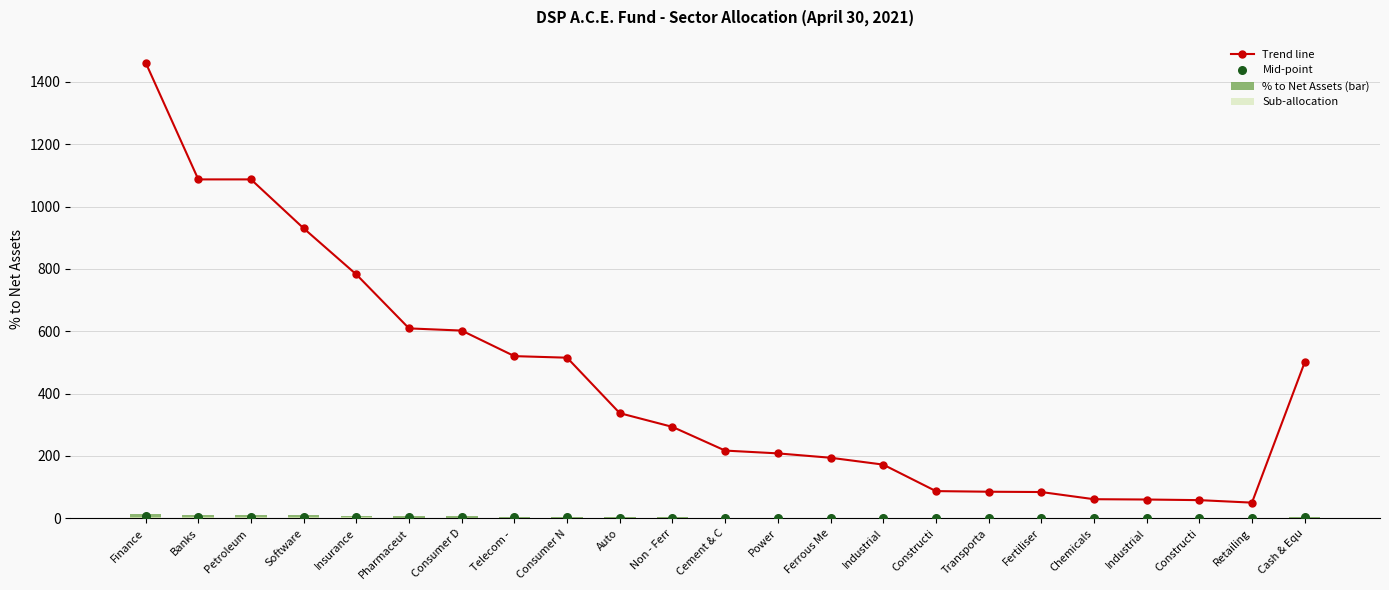

At which category is the sum across all series the highest?

Finance